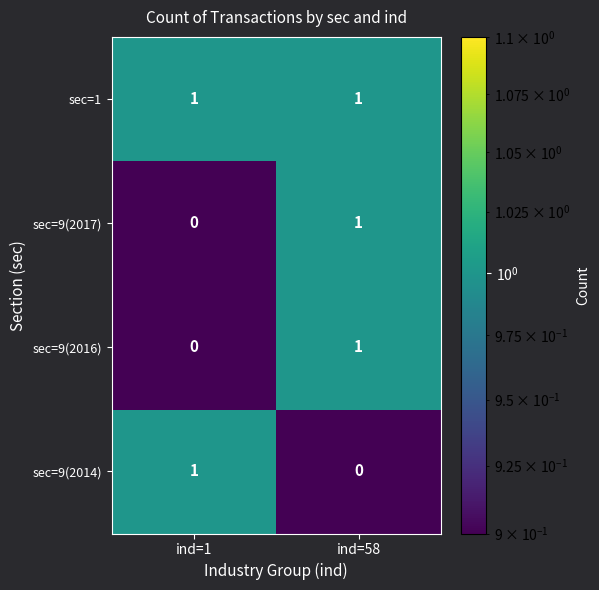

What is the total value across all series at ind=58?

3